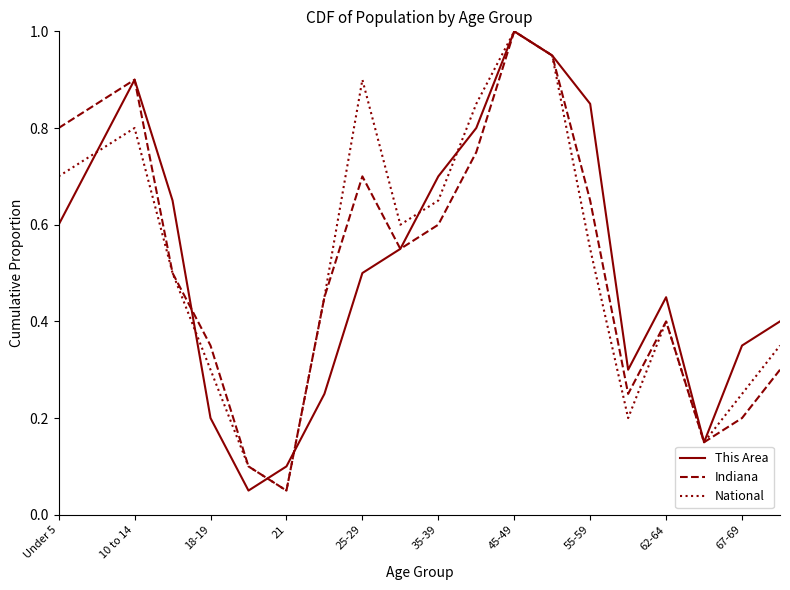

What is the greatest value displayed?

1.0